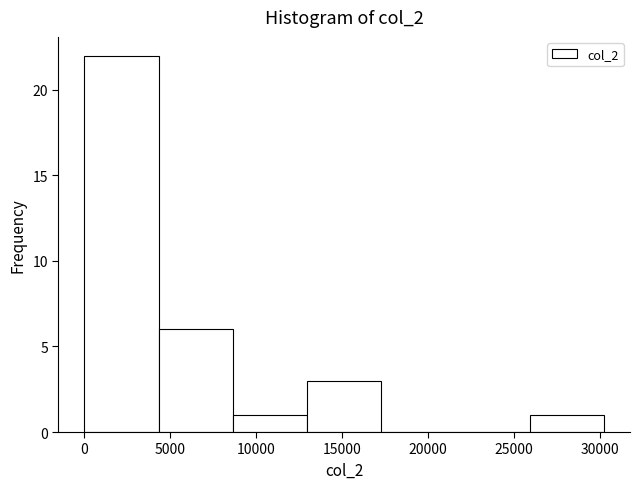

Which range on the x-axis has the tallest bar?

0 to 4500